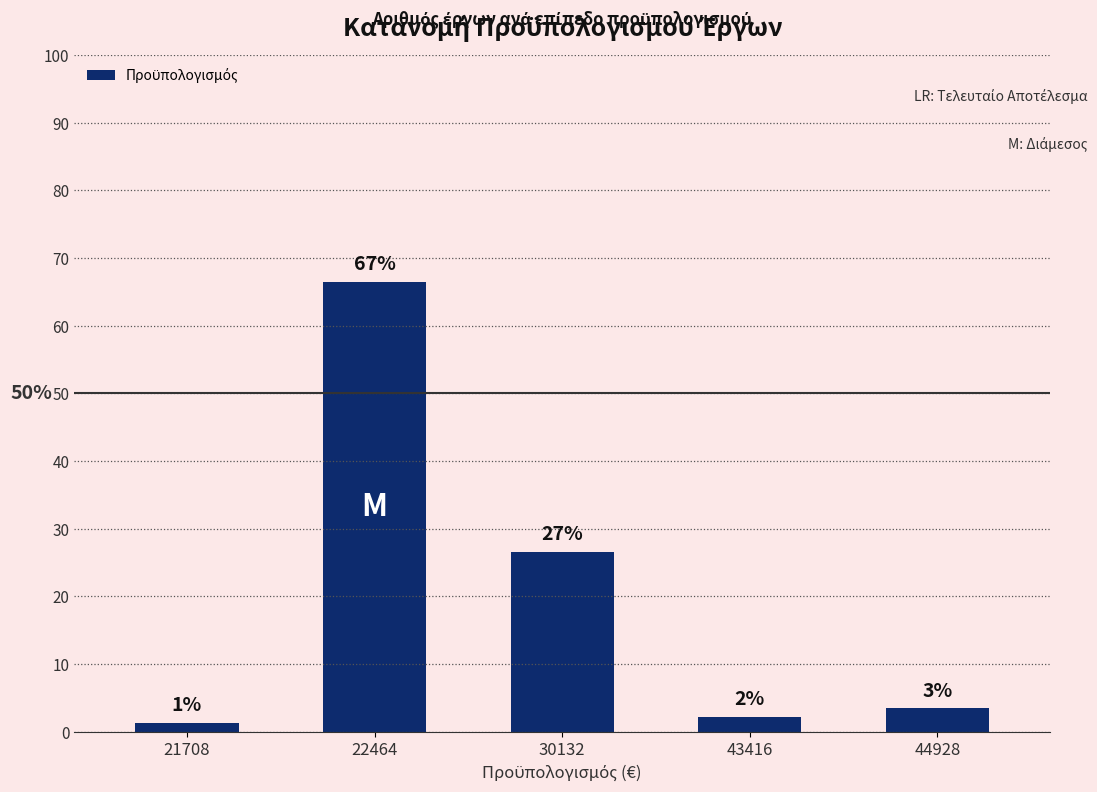

What is the difference between the second highest and second lowest values?

24.5